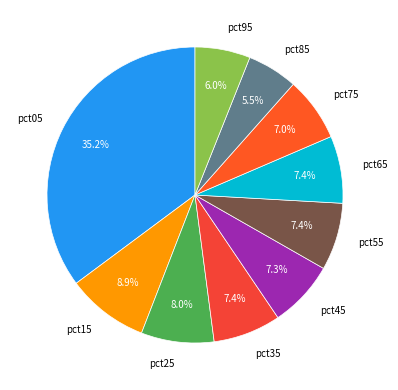

Which has a higher value, pct15 or pct95?

pct15